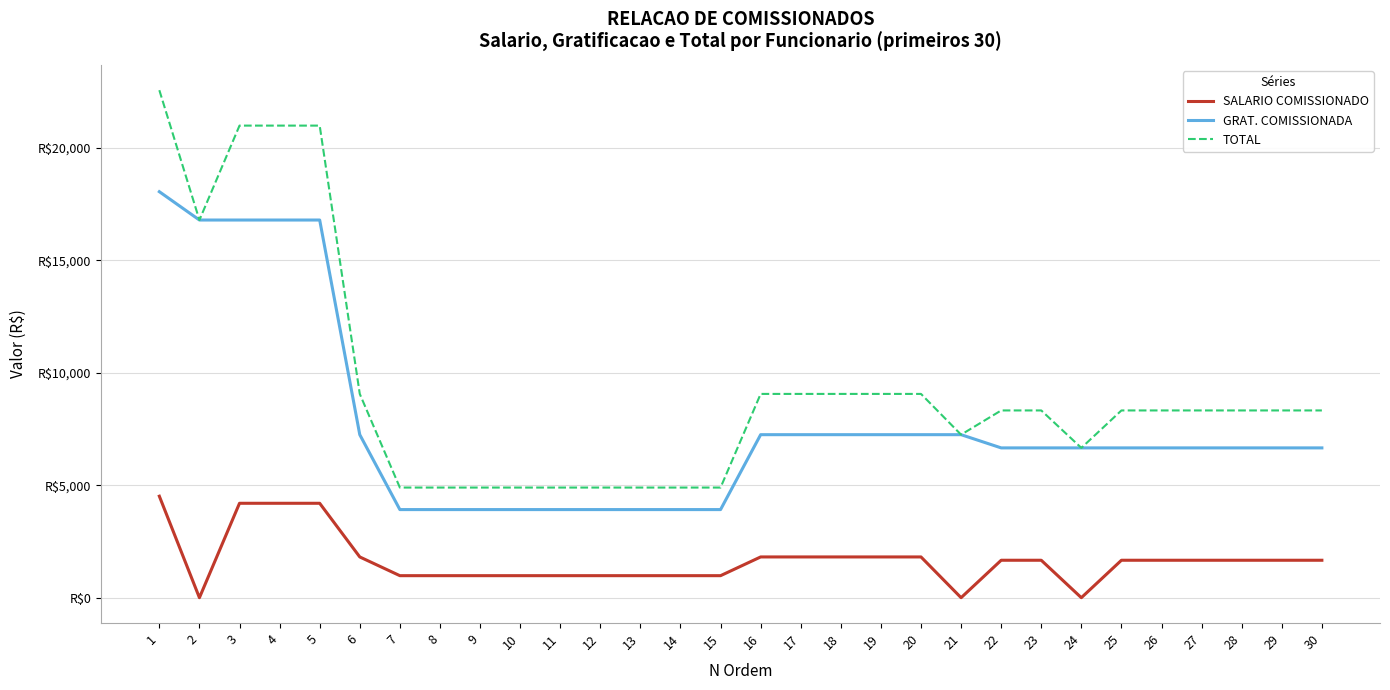

List the series in order of their overall mean, lowest first.

SALARIO COMISSIONADO, GRAT. COMISSIONADA, TOTAL